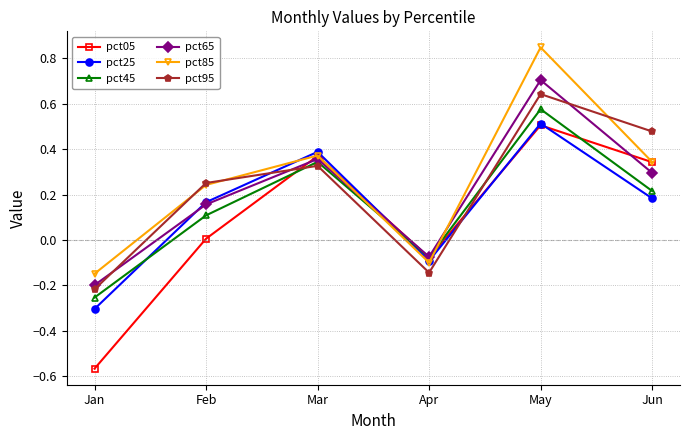

At which category is the sum across all series the highest?

May